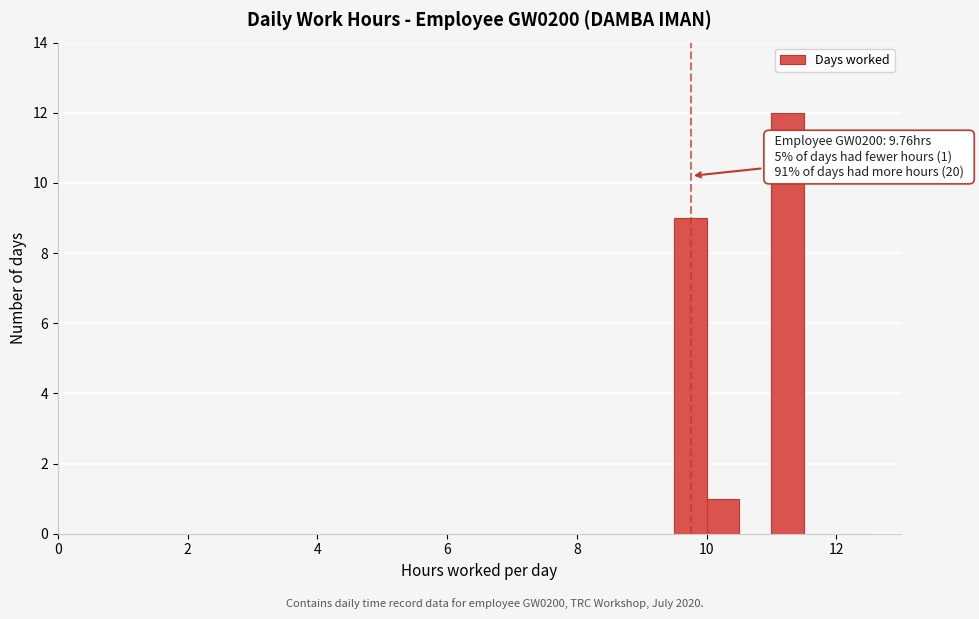

Around what value on the x-axis is the tallest bar? Give the approximate position of its centre, as read against the axis.

11.2